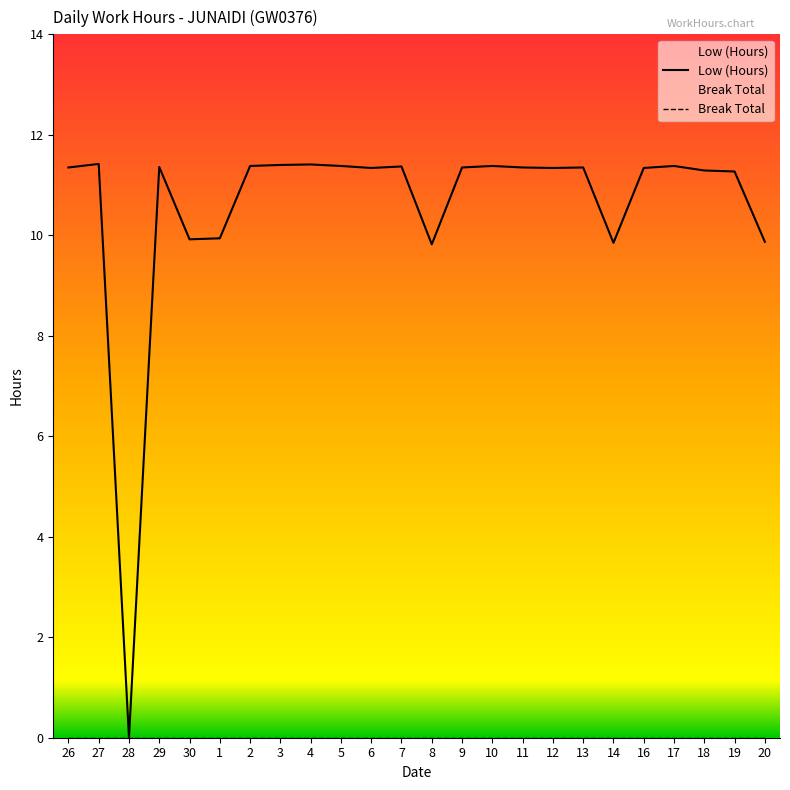

What is the ratio of the value at 18 to the value at 12?

1.0